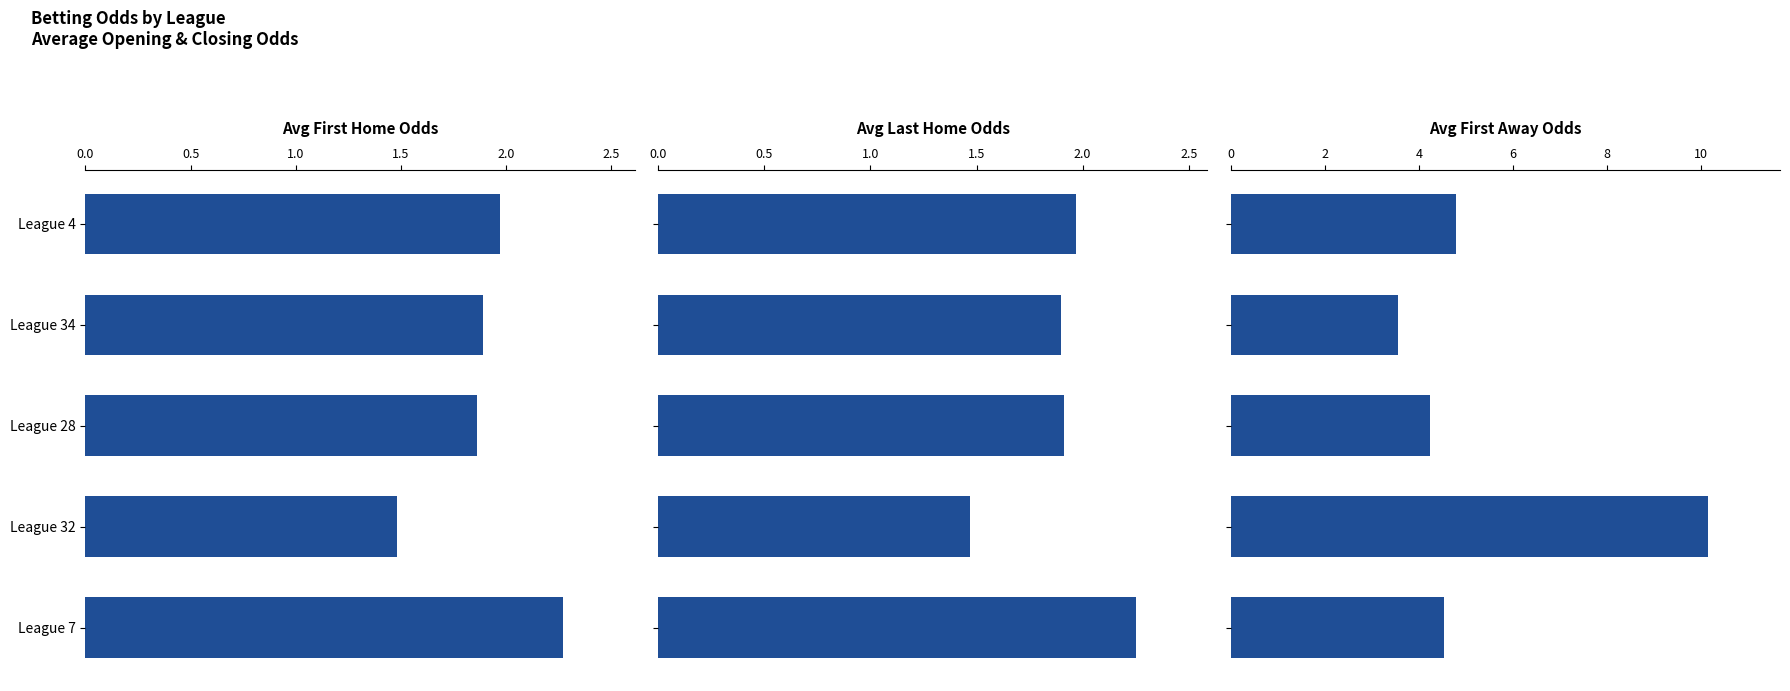

What is the total value across all series at League 7?

9.1